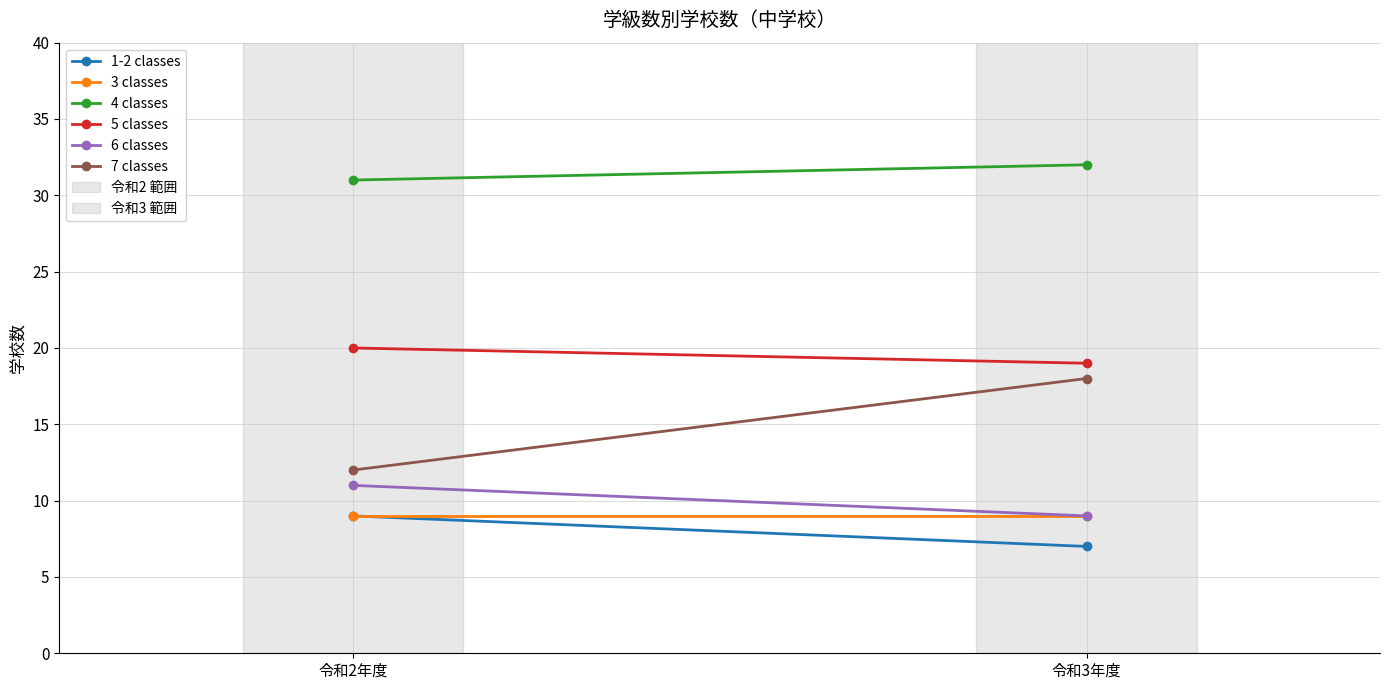

At which label does 4 classes reach its minimum?

令和2年度